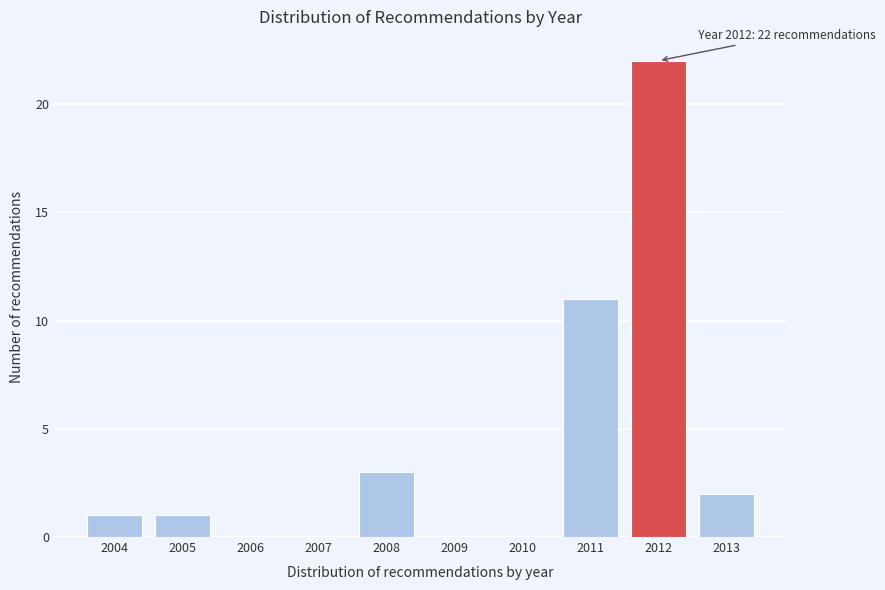

Over which range of the x-axis is the bar tallest?

2011.5 to 2012.5